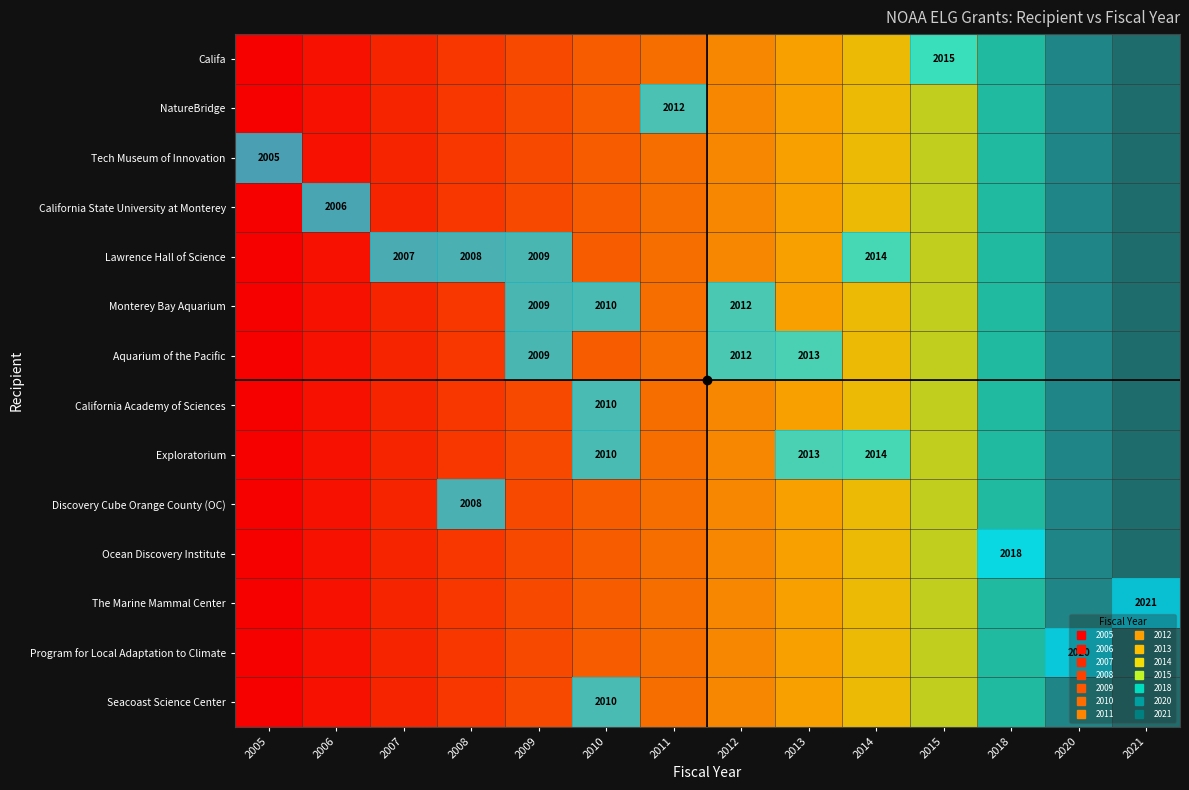

Is the value of Lawrence Hall of Science at 2012 greater than the value of The Marine Mammal Center at 2021?

No